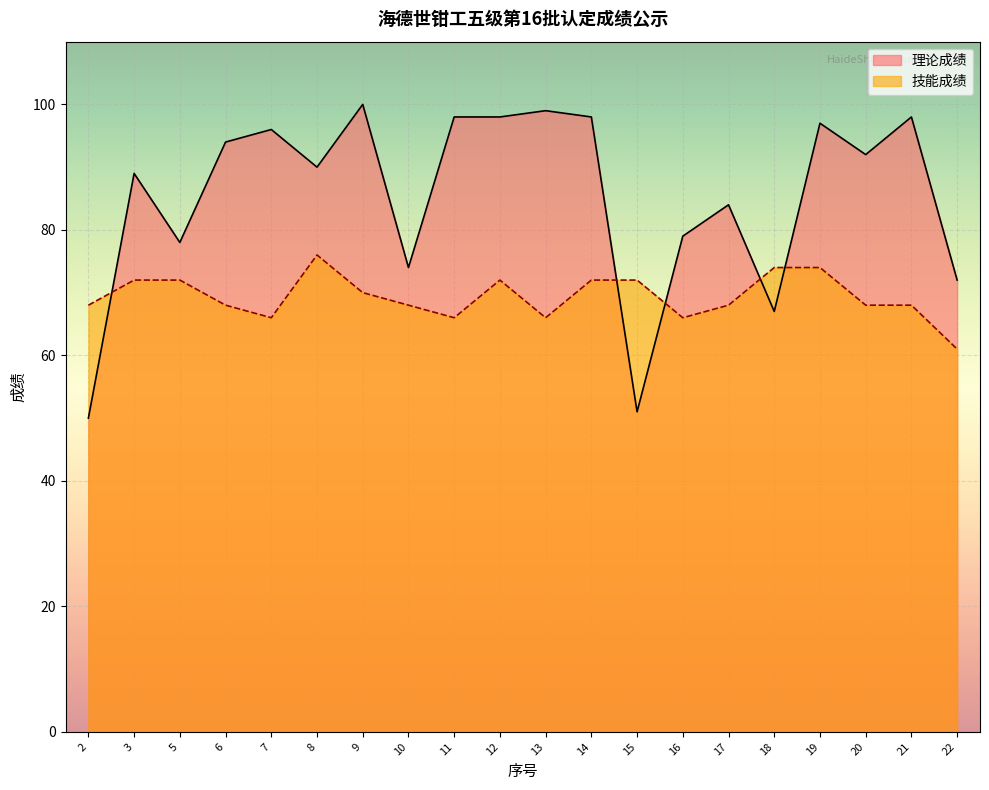

What is the sum of the 理论成绩 values at 16 and 12?

177